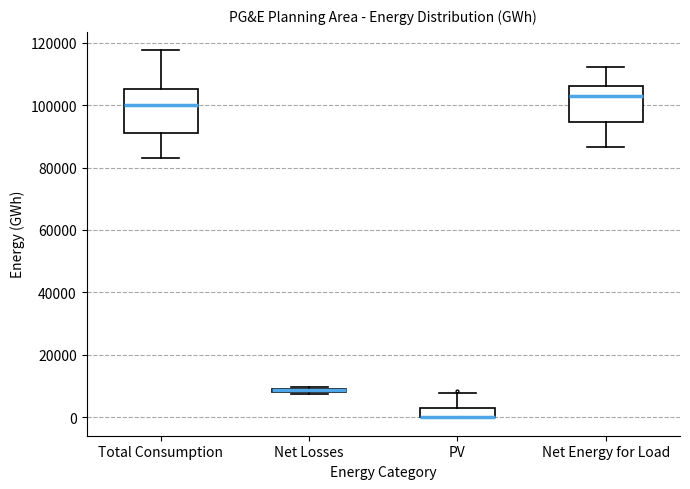

Where is the lower edge of the box for Net Losses on the y-axis? The values are not printed on the chart, so give them approximately, as read against the axis.

8000